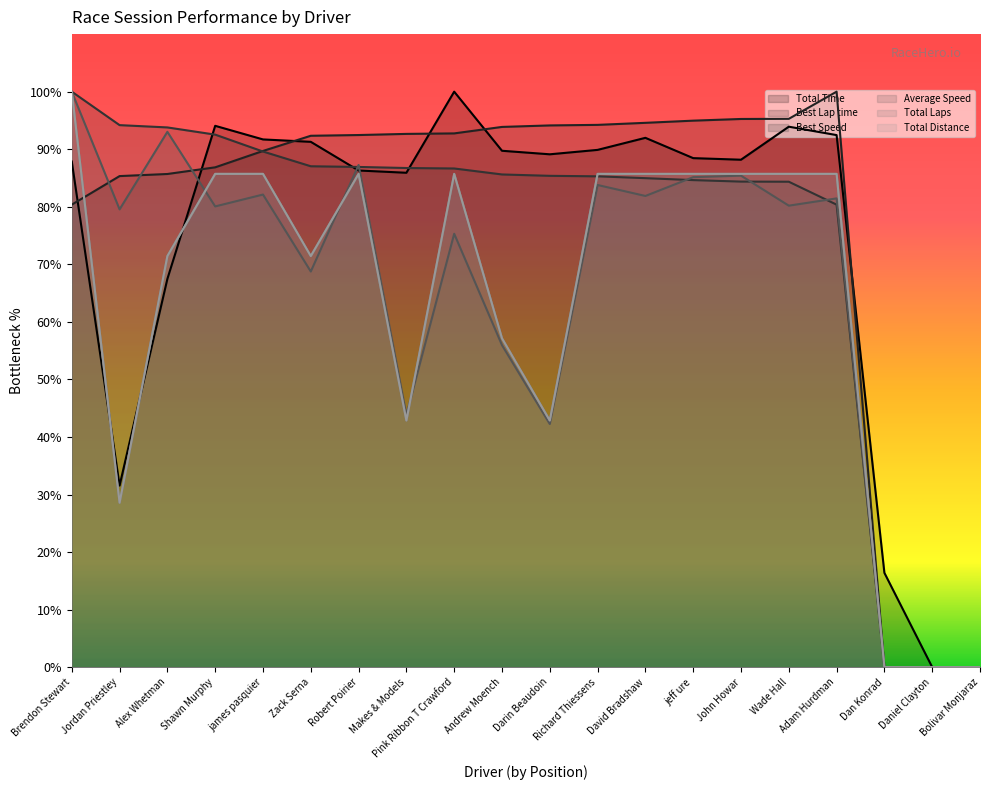

What is the value of the Average Speed point at the 3rd from the left?

93.0